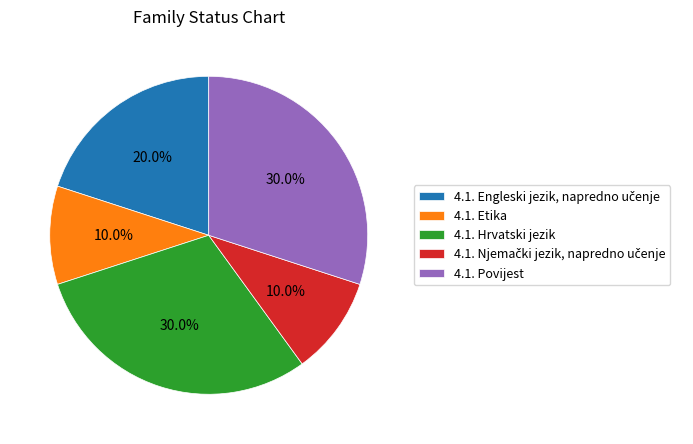

Between 4.1. Etika and 4.1. Povijest, which is larger?

4.1. Povijest